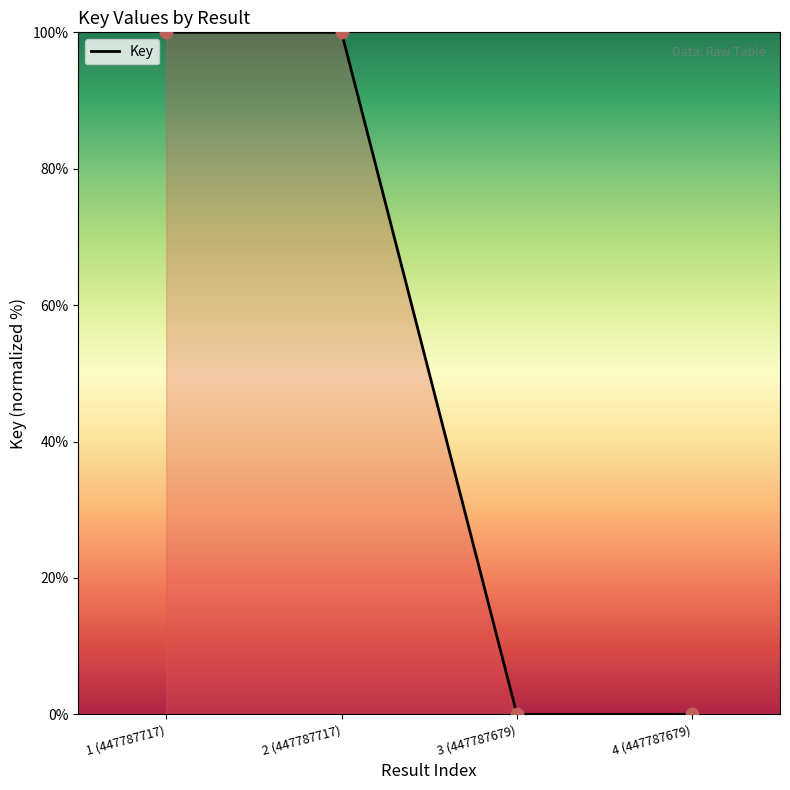

Which has a higher value, 3 (447787679) or 1 (447787717)?

1 (447787717)